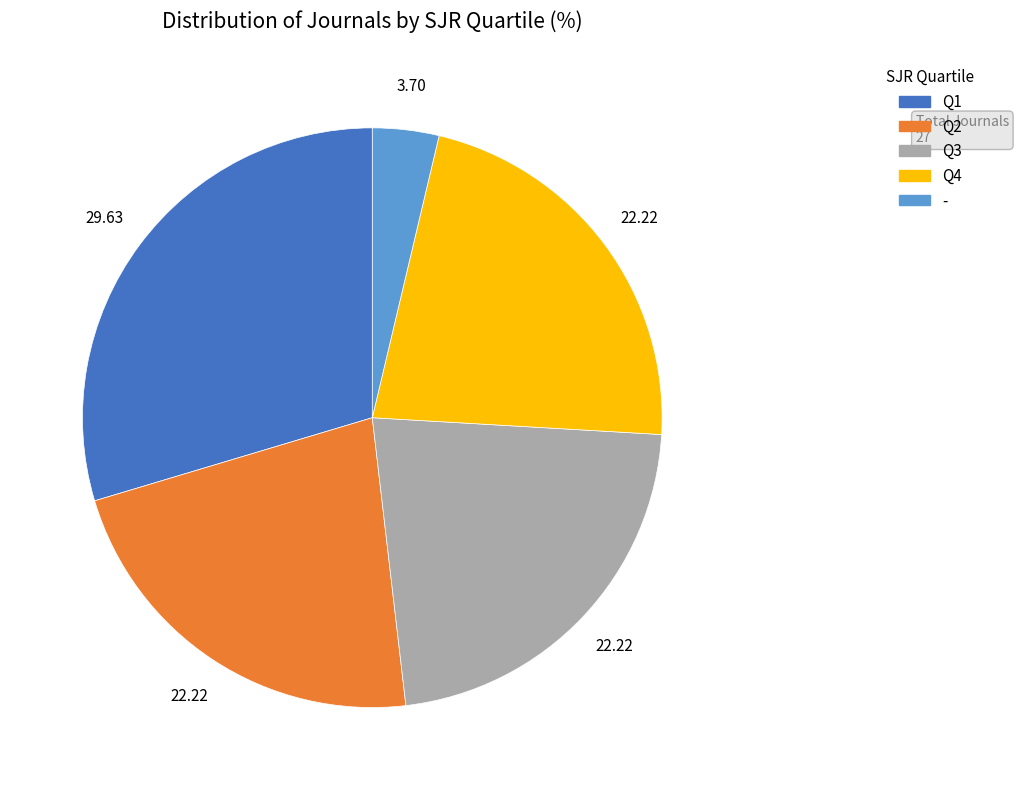

Which category has the biggest portion of the pie?

Q1